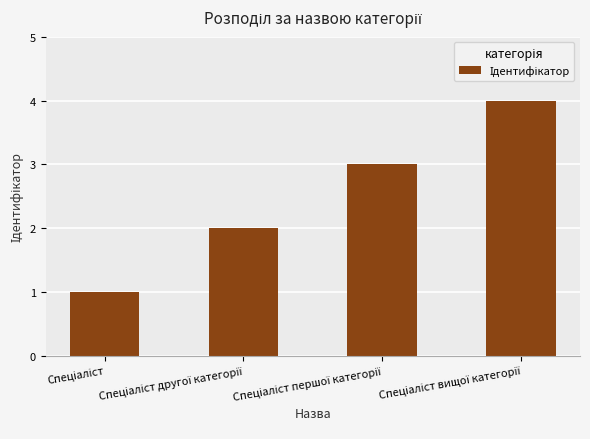

What is the greatest value displayed?

4